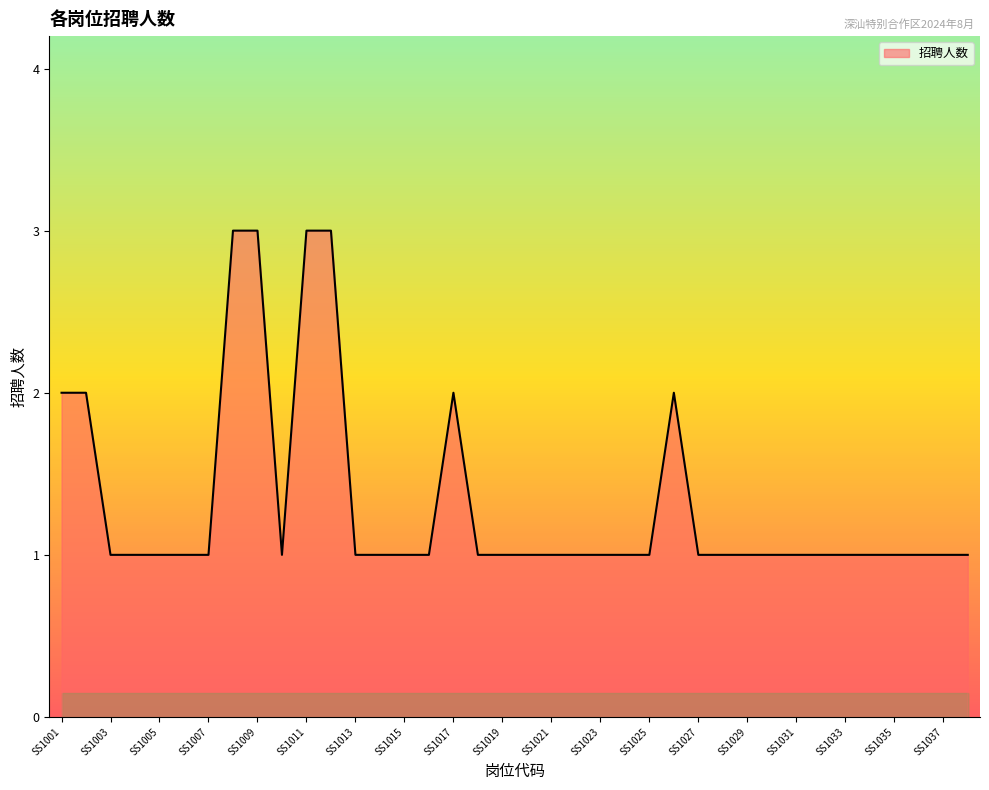

Reading left to right, what are all the values shown in this chart?

2	2	1	1	1	1	1	3	3	1	3	3	1	1	1	1	2	1	1	1	1	1	1	1	1	2	1	1	1	1	1	1	1	1	1	1	1	1